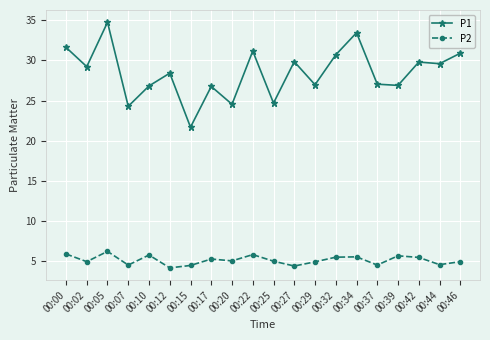

What is the highest value of the P1 series?

34.8